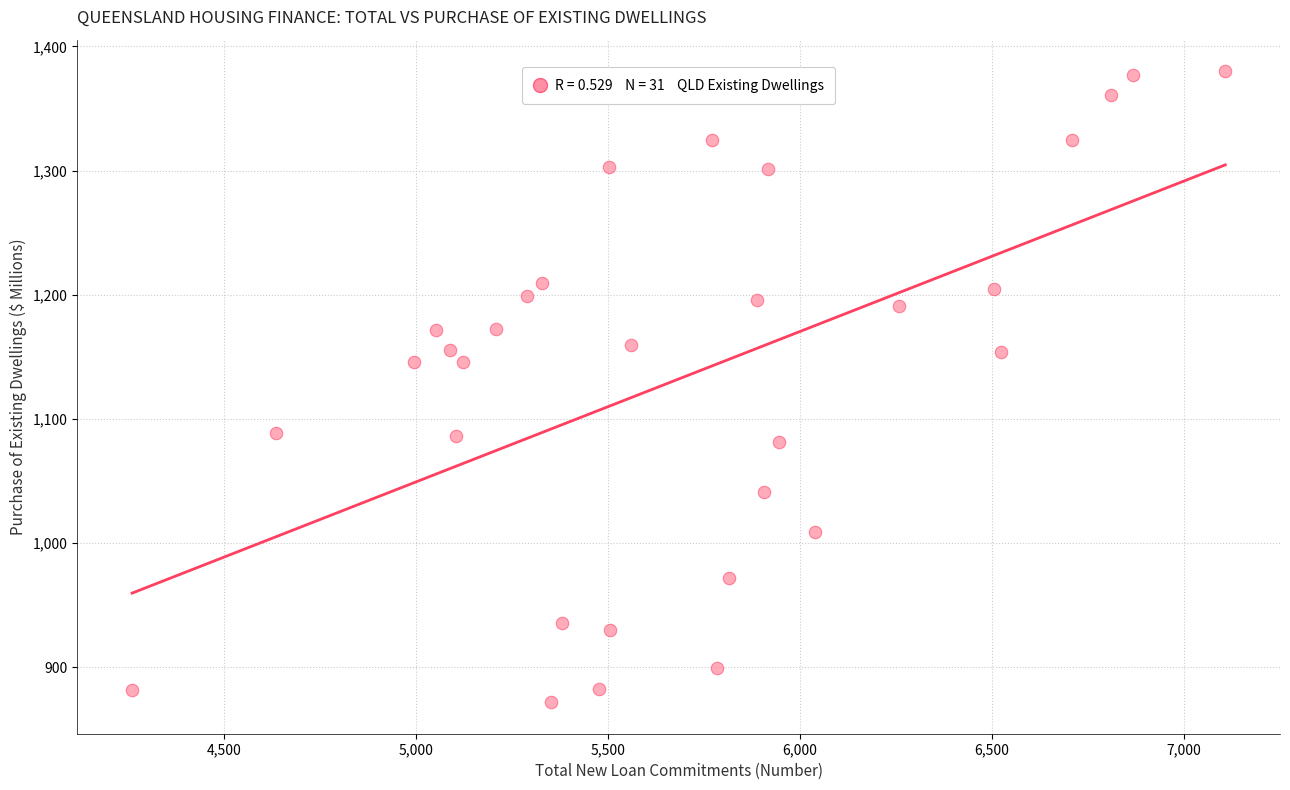

What is the range of Y values (max minus min)?

508.1